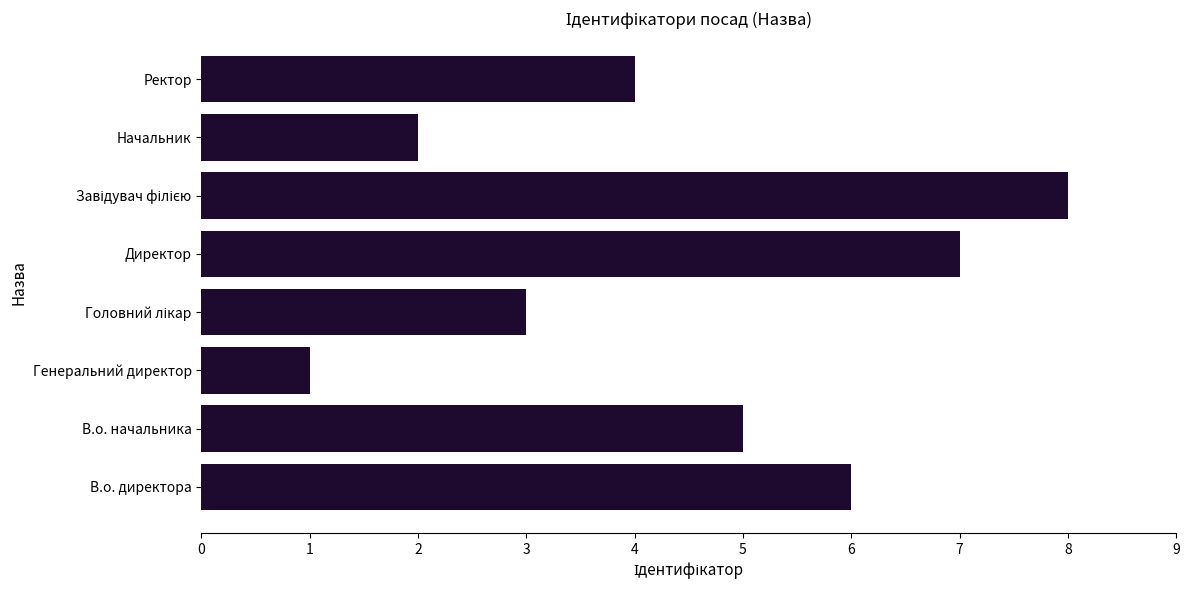

Reading top to bottom, extract all data points from this chart.

4	2	8	7	3	1	5	6